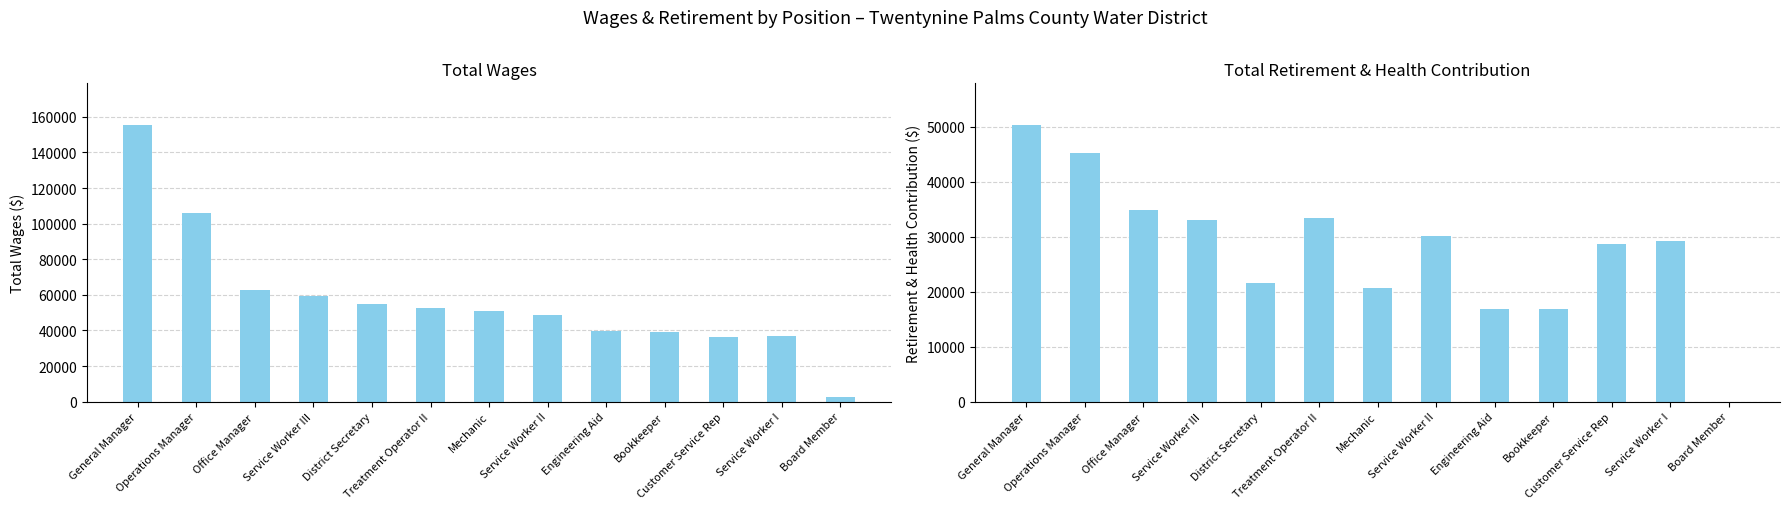

How many data points does each series have?

13